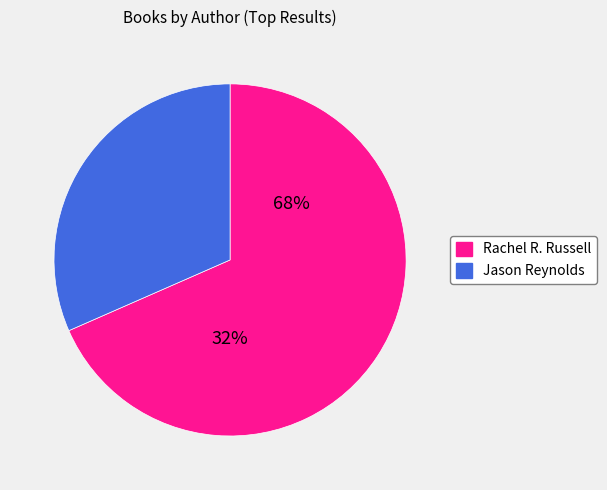

What percentage is the Jason Reynolds (403685768) slice, to the nearest percent?

32%